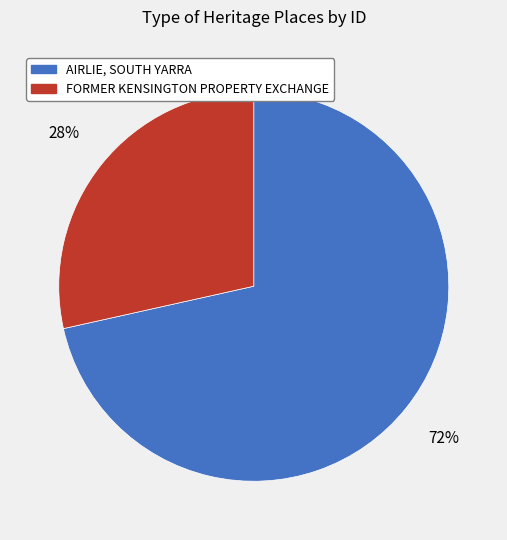

Between AIRLIE, SOUTH YARRA and FORMER KENSINGTON PROPERTY EXCHANGE, which is larger?

AIRLIE, SOUTH YARRA